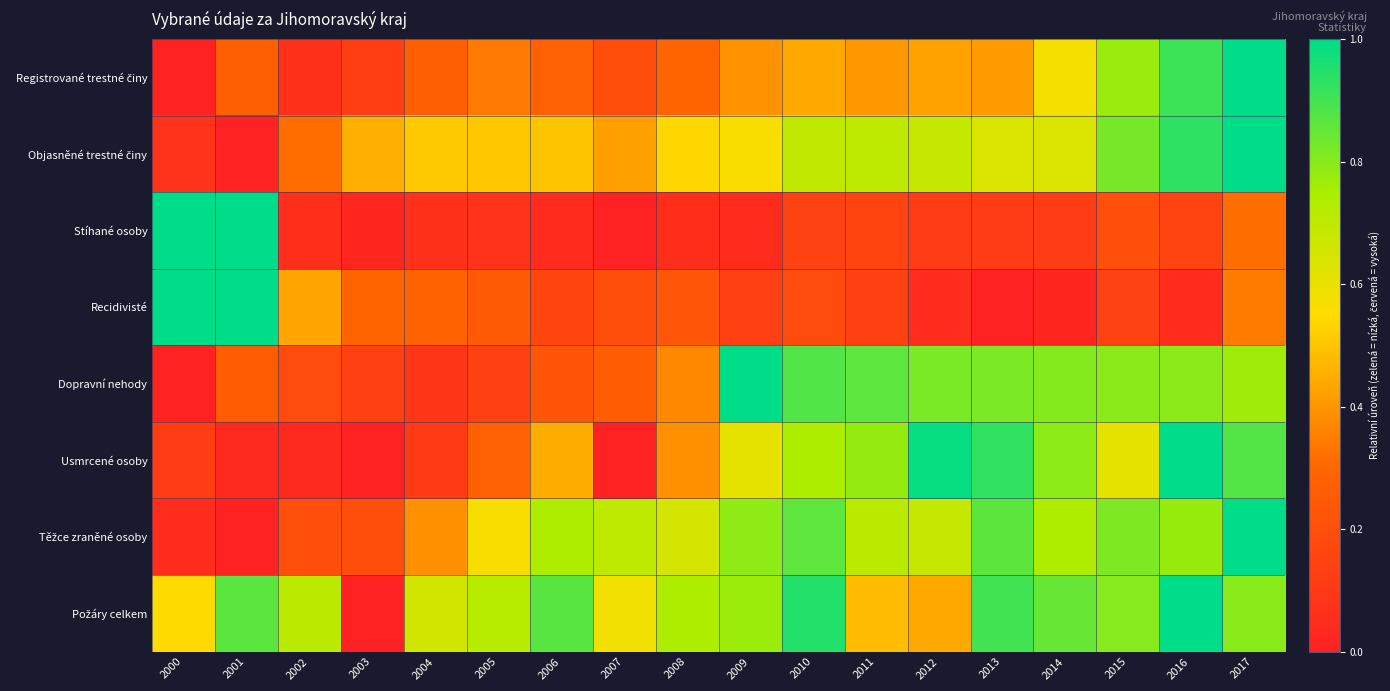

At how many categories does at least one series exceed 0?

18